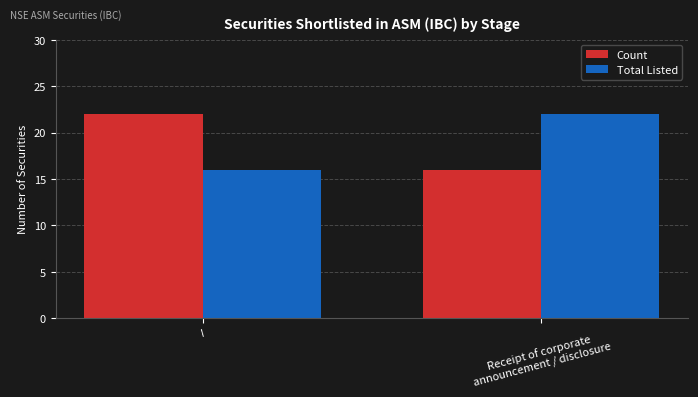

True or false: Total Listed has a value of 16 at I.

True